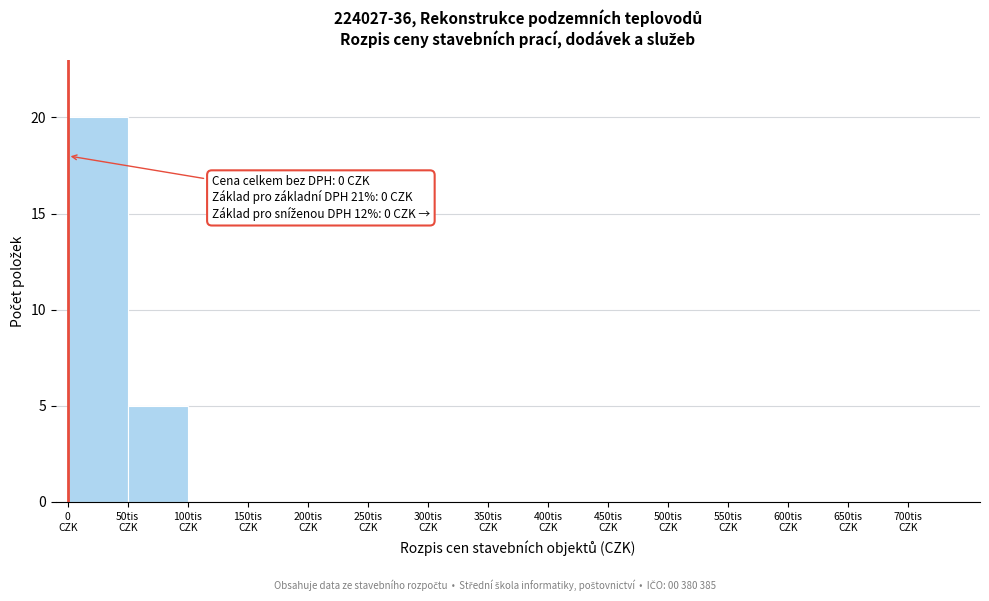

What is the sum of all values?

25